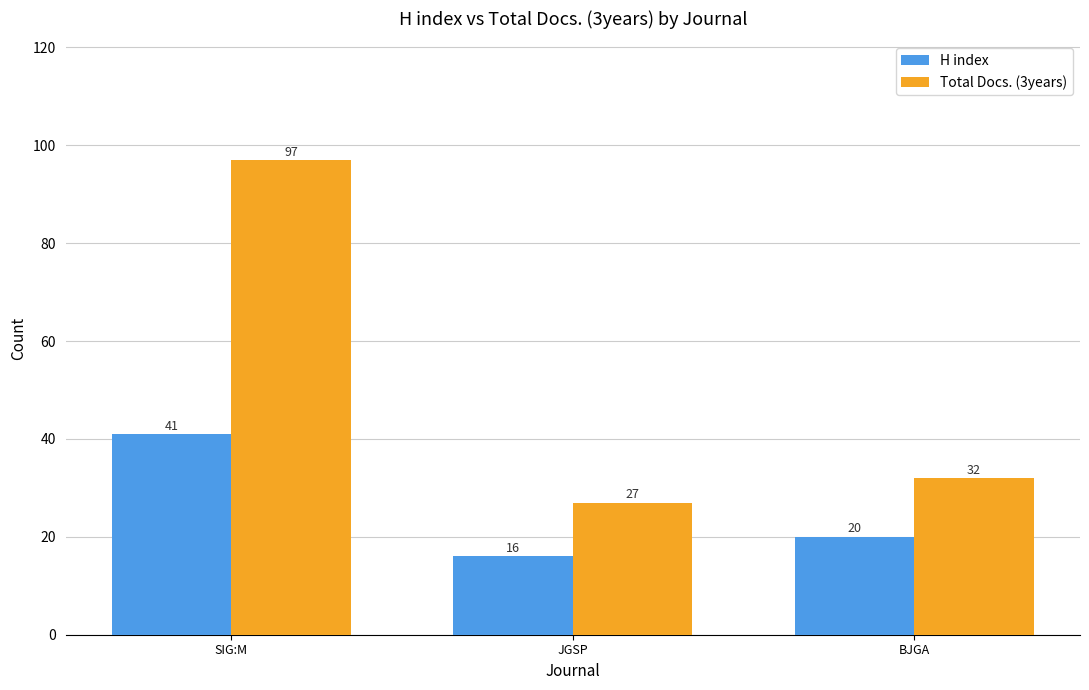

How many distinct data groups are displayed?

2